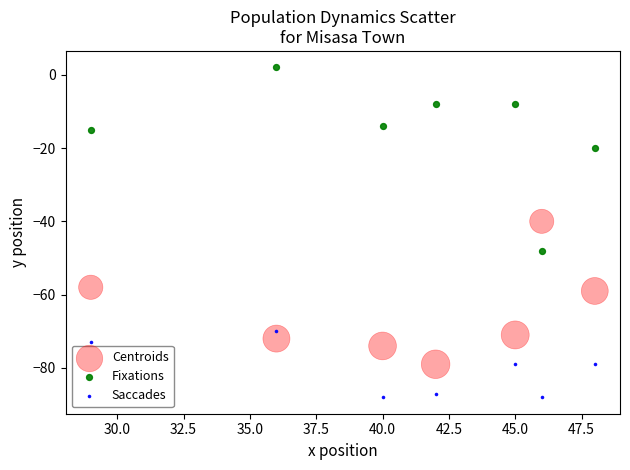

Which series reaches the maximum Y coordinate?

Fixations